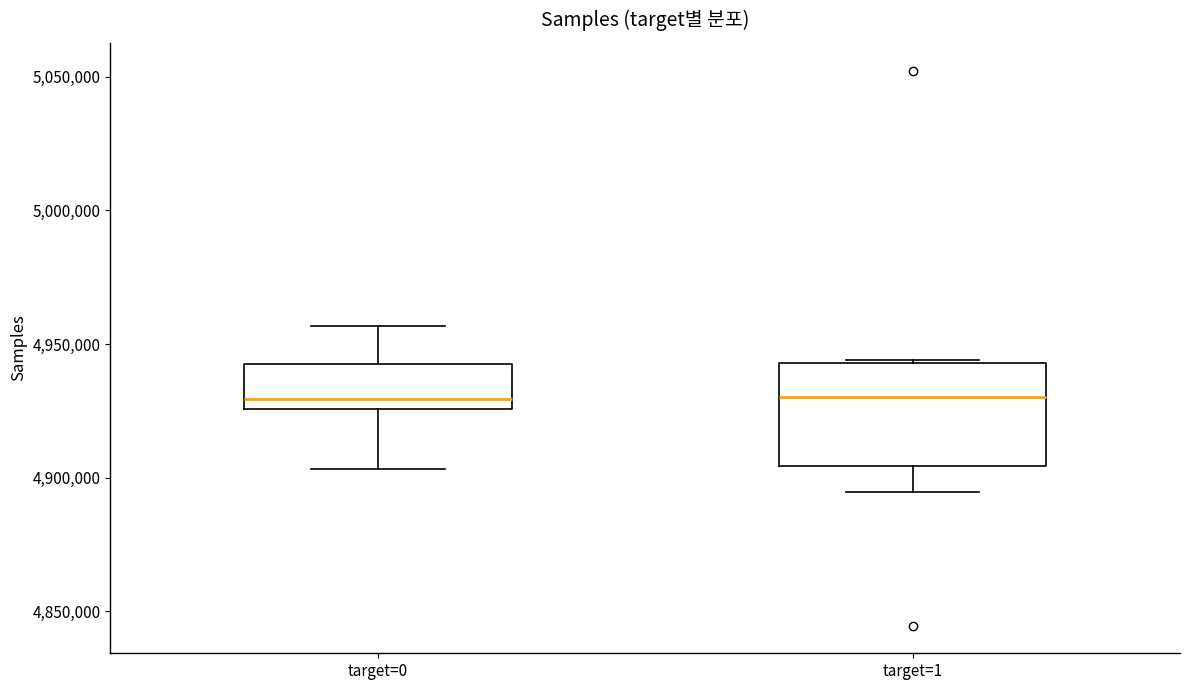

Which box is the tallest, from its lower edge to its upper edge?

target=1